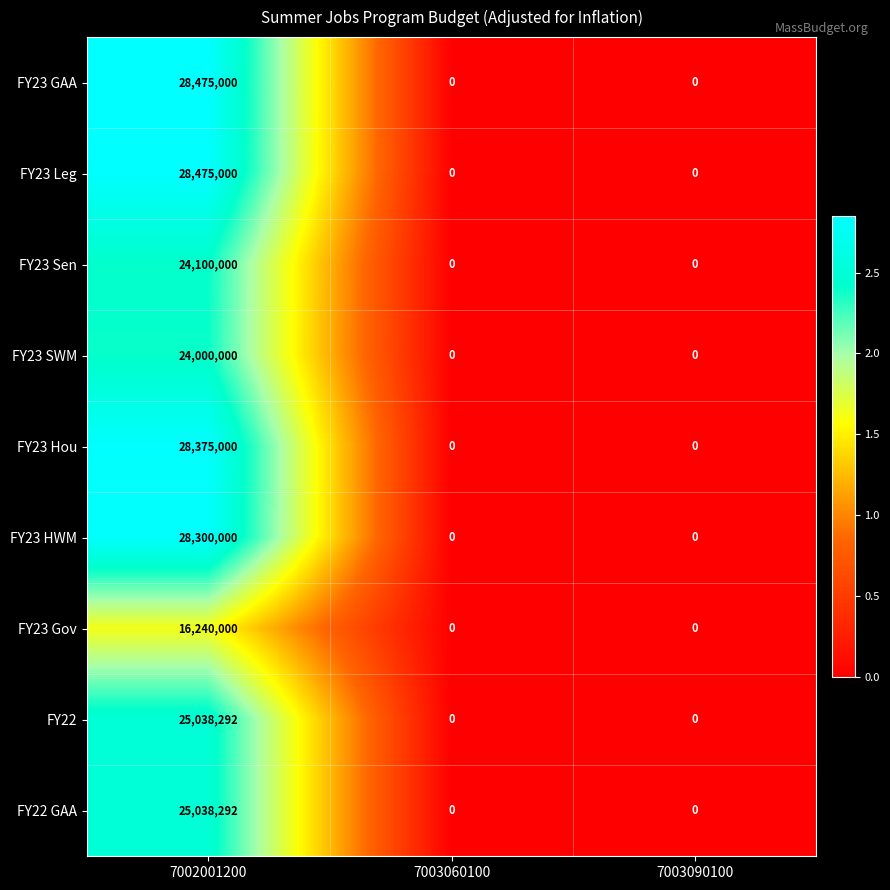

At which category is the sum across all series the highest?

7002001200